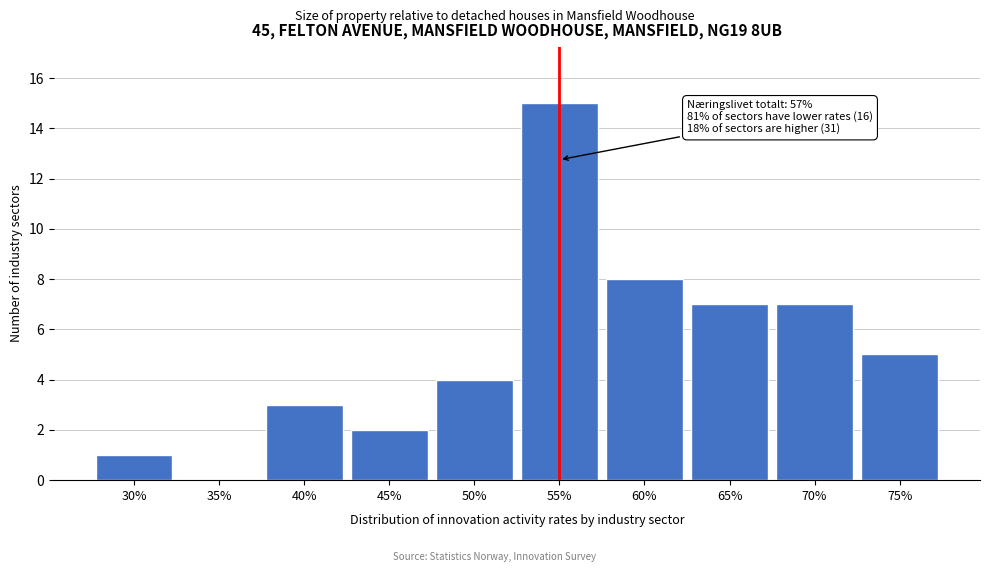

Reading right to left, transcribe all the data shown in this chart.

75%=5	70%=7	65%=7	60%=8	55%=15	50%=4	45%=2	40%=3	35%=0	30%=1